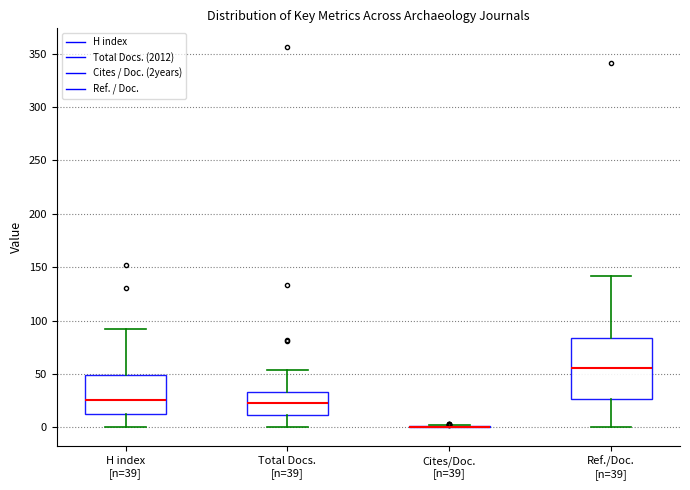

Comparing the boxes themselves (not the whiskers), which one is the tallest?

Ref./Doc. [n=39]